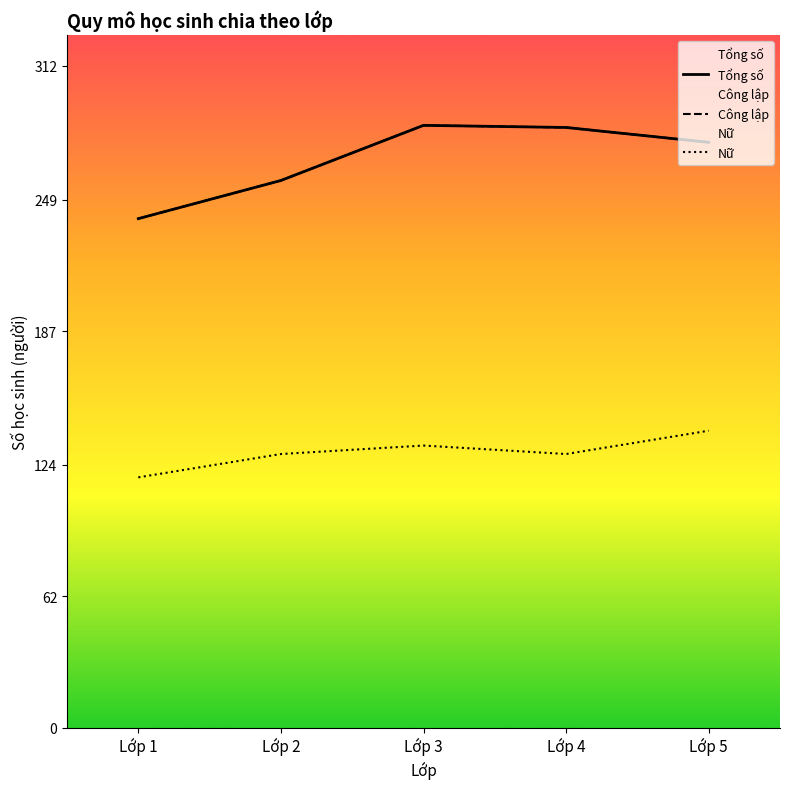

Between Lớp 3 and Lớp 4, which is larger?

Lớp 3